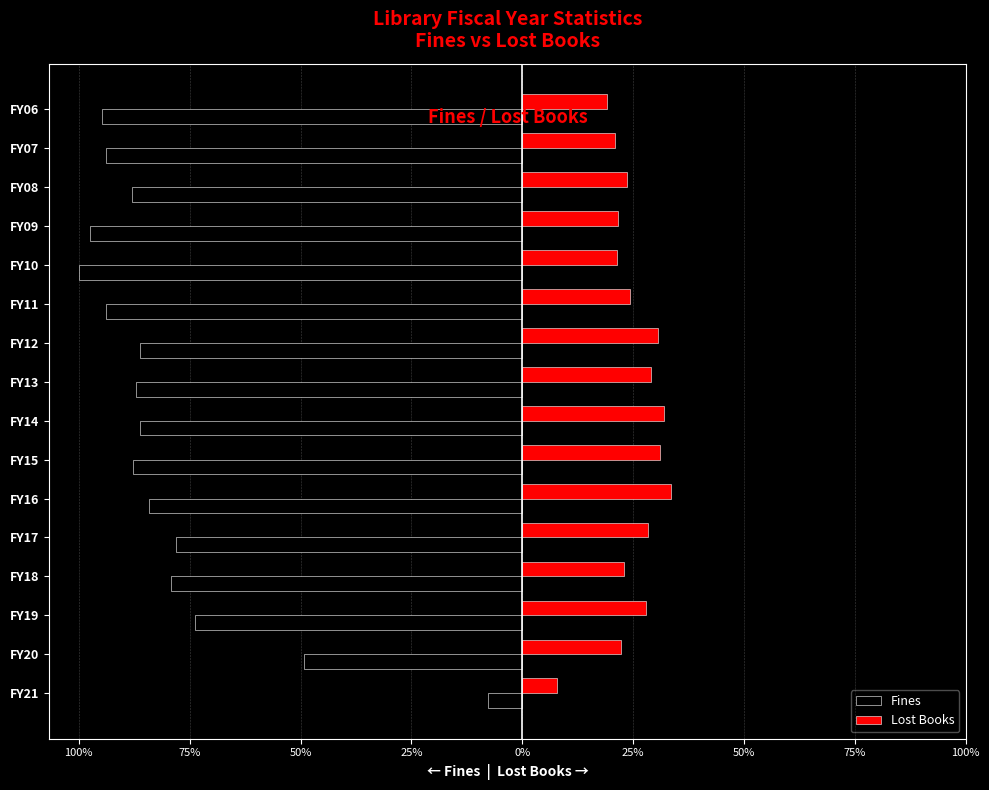

What are all the series names shown in the legend?

Fines, Lost Books